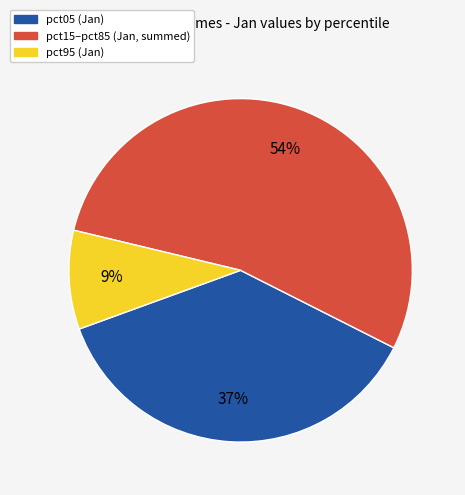

To the nearest percent, what is the average slice percentage?

33%